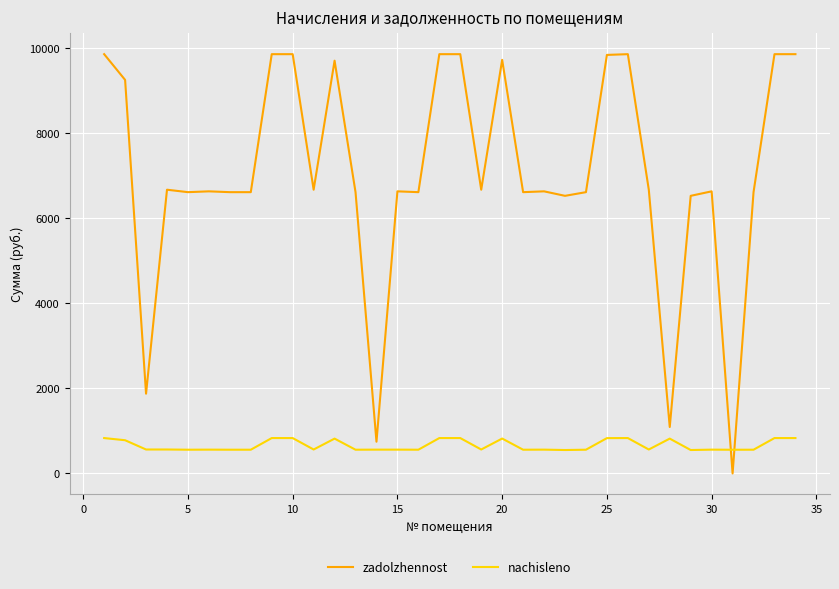

What is the greatest value displayed?

9859.2